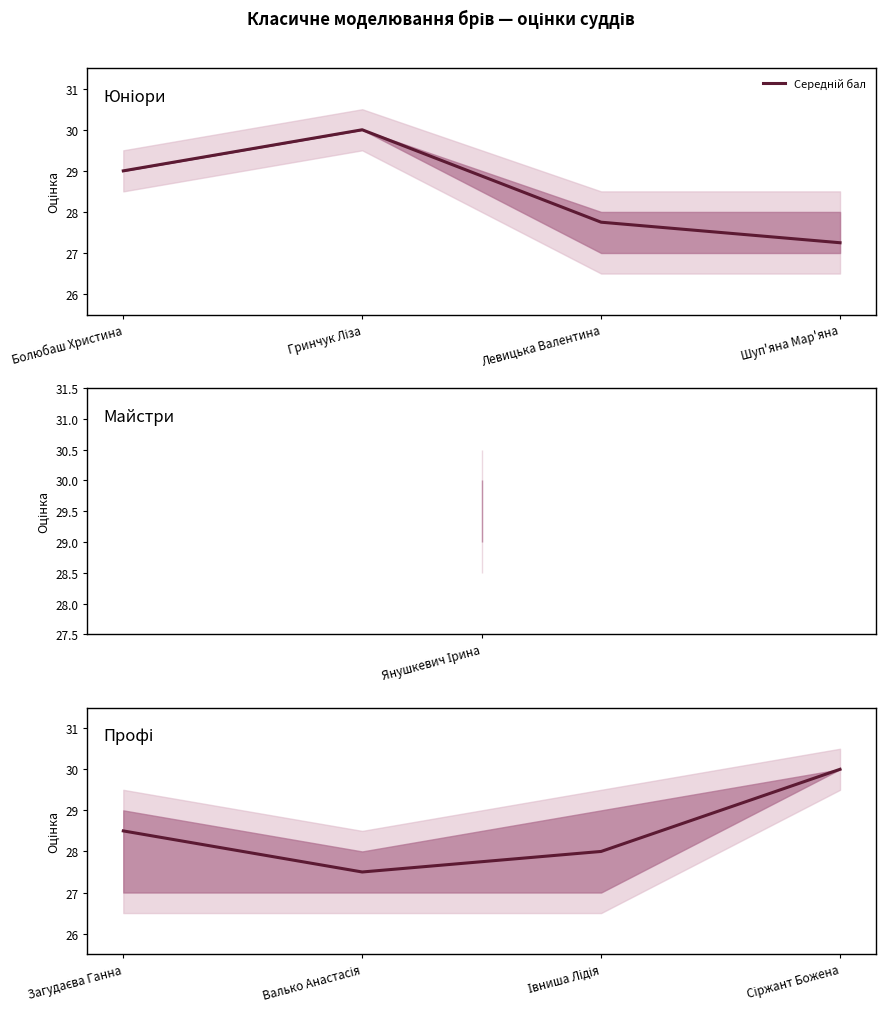

At which label does the data first exceed 28?

Загудаєва Ганна